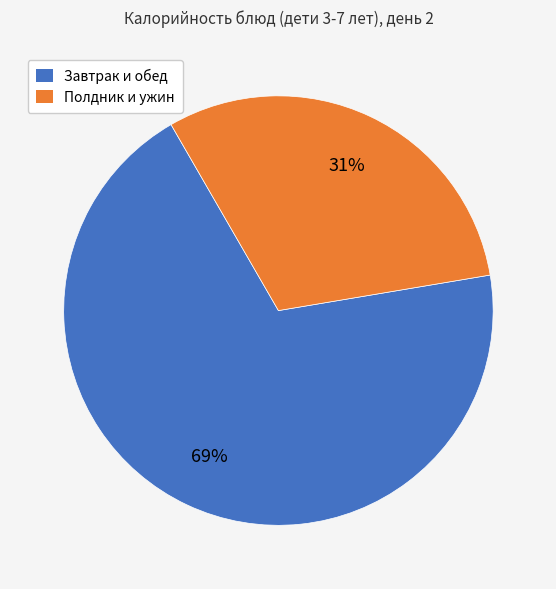

To the nearest percent, what portion does Полдник и ужин represent?

31%